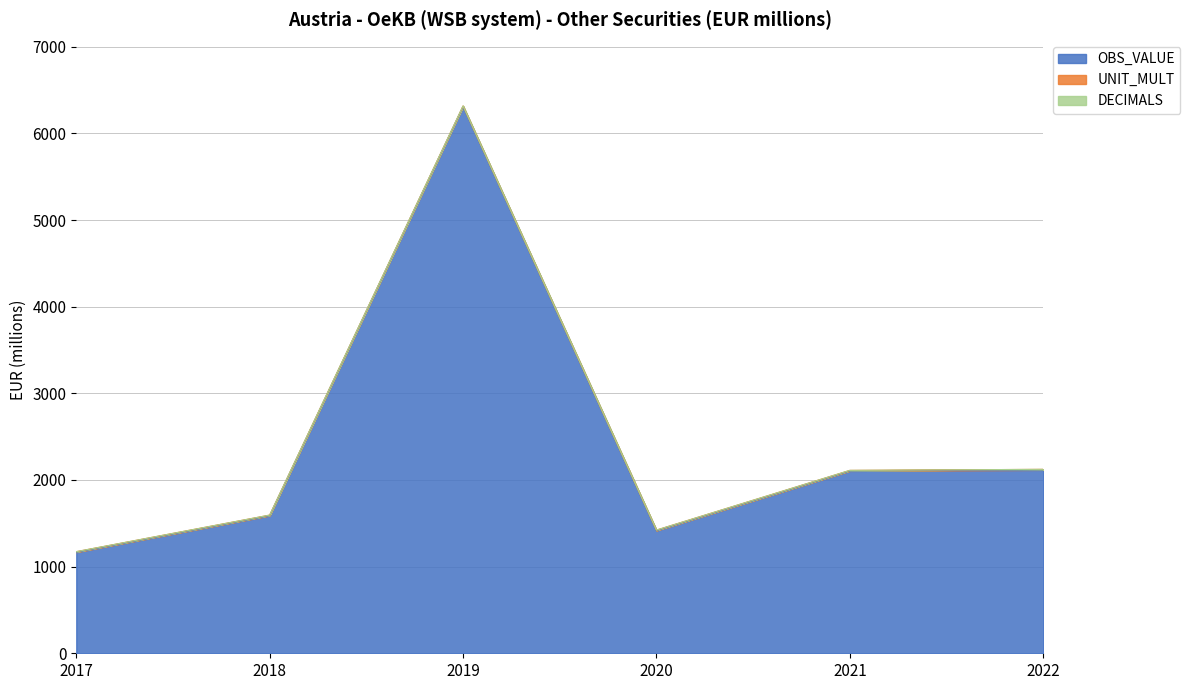

Is the value of OBS_VALUE at 2021 greater than the value of UNIT_MULT at 2020?

Yes